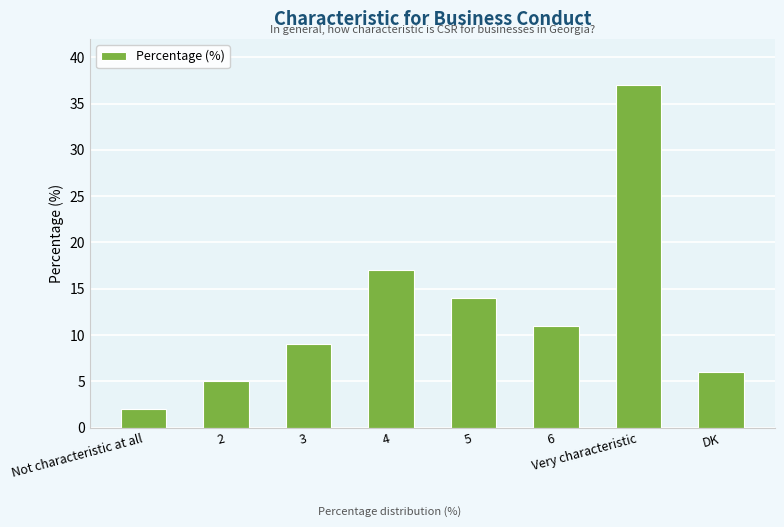

What is the label of the 8th bar from the left?

DK